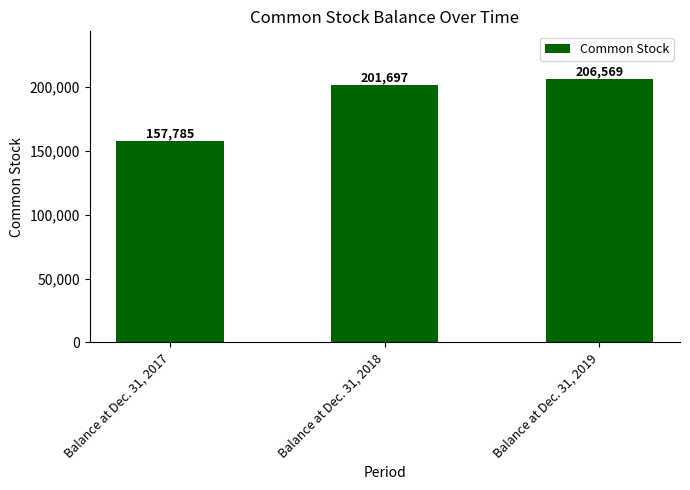

What is the value of the 2nd bar from the left?

201697